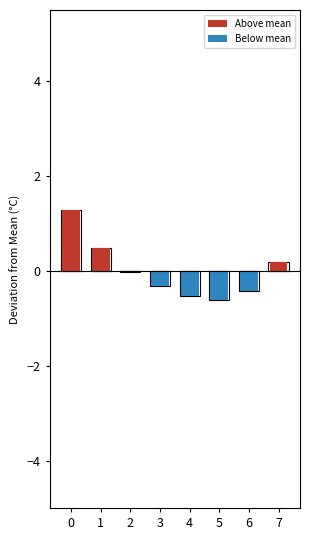

True or false: Above mean has a value of 0.7 at 0.

False